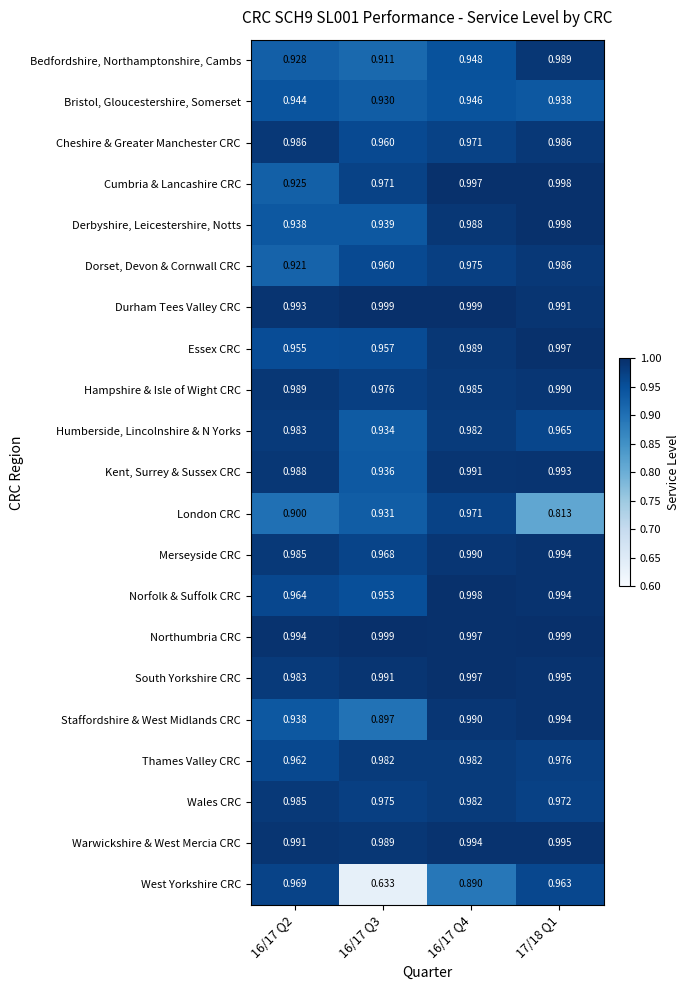

Is the value of Norfolk & Suffolk CRC at 17/18 Q1 greater than the value of Thames Valley CRC at 16/17 Q3?

Yes